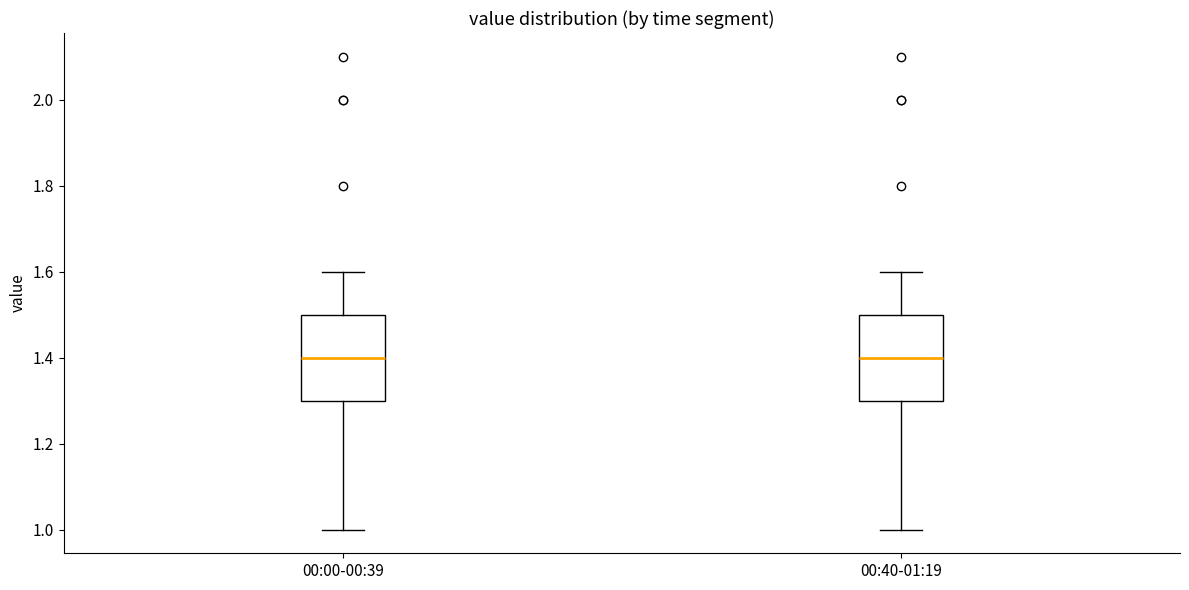

Reading left to right, transcribe this box plot: for each box, give where its median line is, the range the box spans, and where its two whiskers end, as read against the y-axis. The values are not printed on the chart, so give them approximately, as read against the axis.

00:00-00:39: median 1.4, box 1.3 to 1.5, whiskers 1.0 to 1.6
00:40-01:19: median 1.4, box 1.3 to 1.5, whiskers 1.0 to 1.6